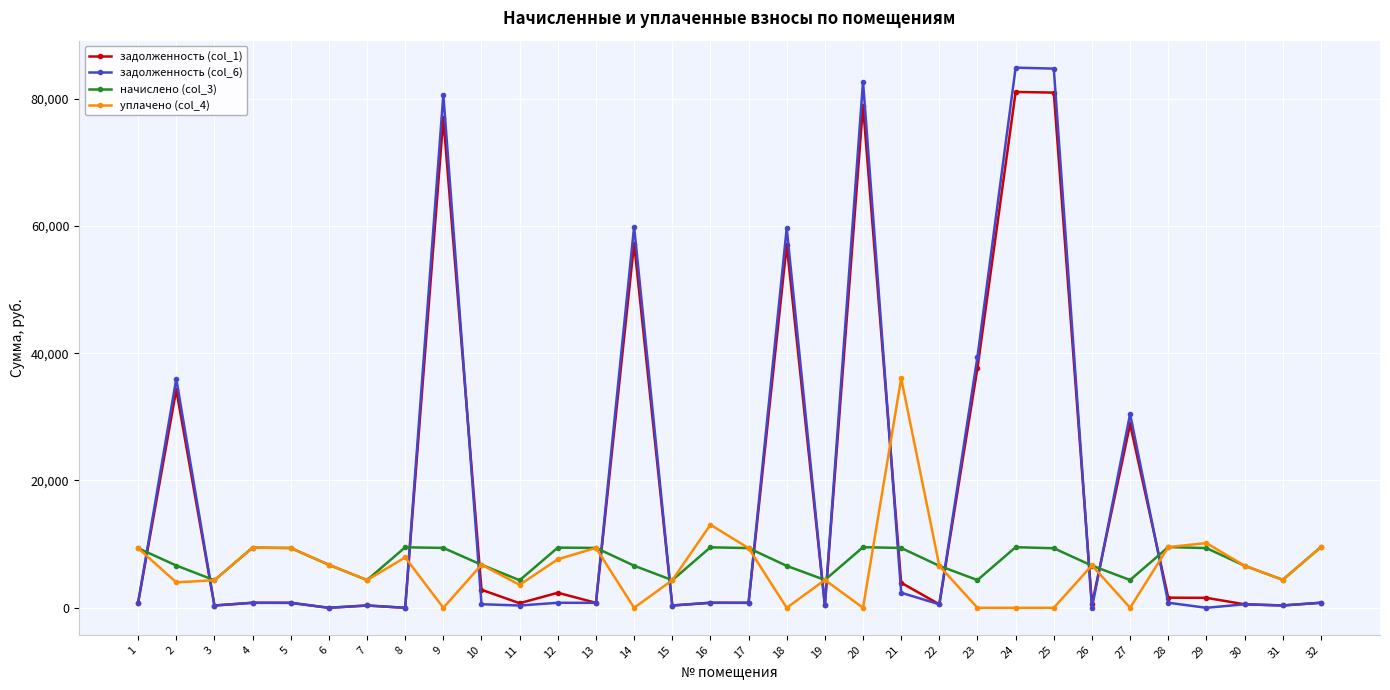

True or false: задолженность (col_6) has more than 2 points higher than both neighbors.

True